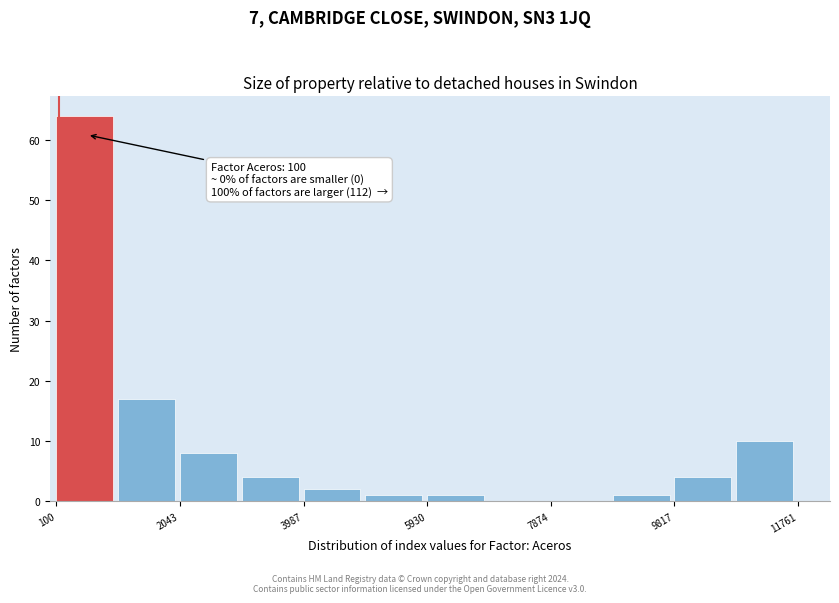

Which range on the x-axis has the tallest bar?

200 to 1000